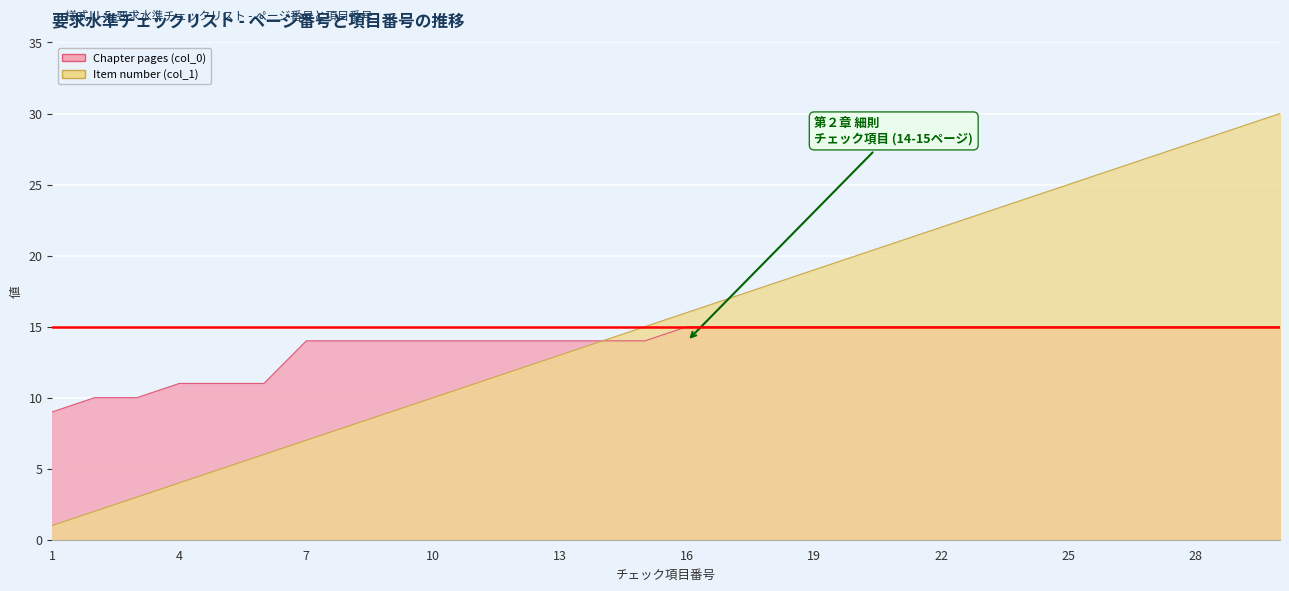

How many values in the Chapter pages (col_0) series are below 15?

15